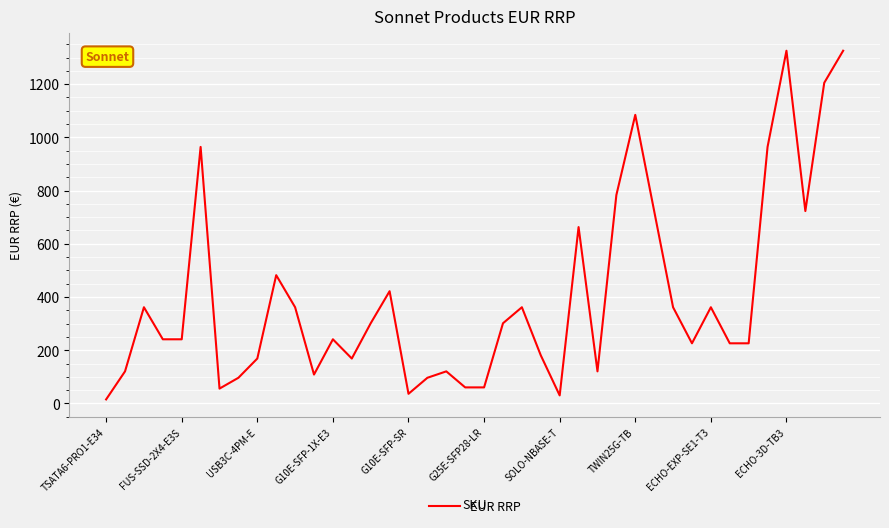

What is the minimum value shown in the chart?

15.1